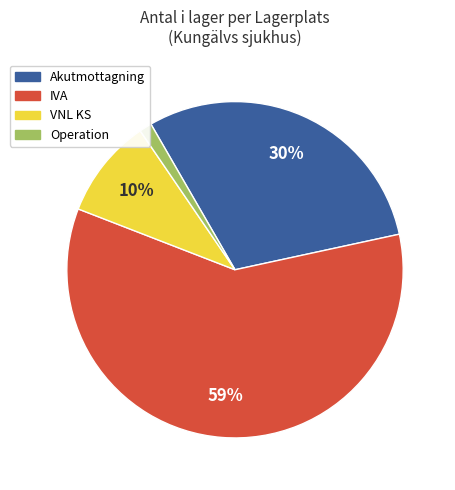

To the nearest percent, what is the difference between the IVA and Akutmottagning slice percentages?

29%